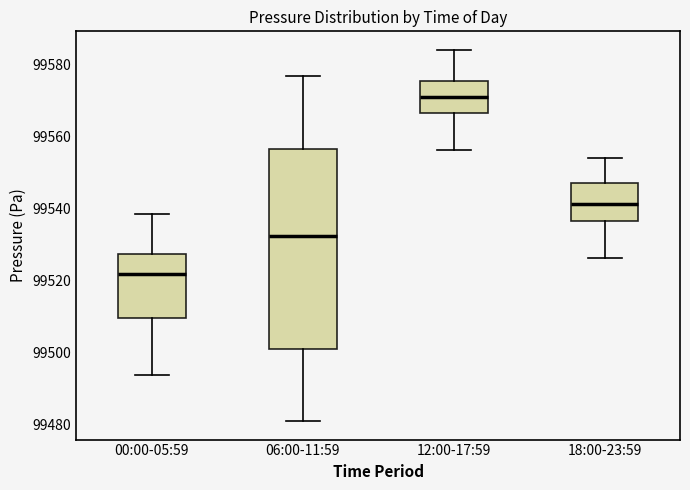

Reading left to right, transcribe this box plot: for each box, give where its median line is, the range the box spans, and where its two whiskers end, as read against the y-axis. The values are not printed on the chart, so give them approximately, as read against the axis.

00:00-05:59: median 99522, box 99510 to 99528, whiskers 99494 to 99538
06:00-11:59: median 99532, box 99500 to 99556, whiskers 99482 to 99578
12:00-17:59: median 99572, box 99566 to 99576, whiskers 99556 to 99584
18:00-23:59: median 99542, box 99536 to 99548, whiskers 99526 to 99554